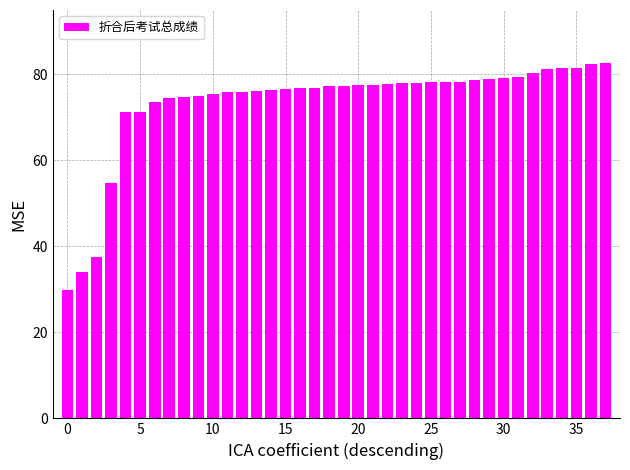

What is the value of the 16th bar from the left?

76.6